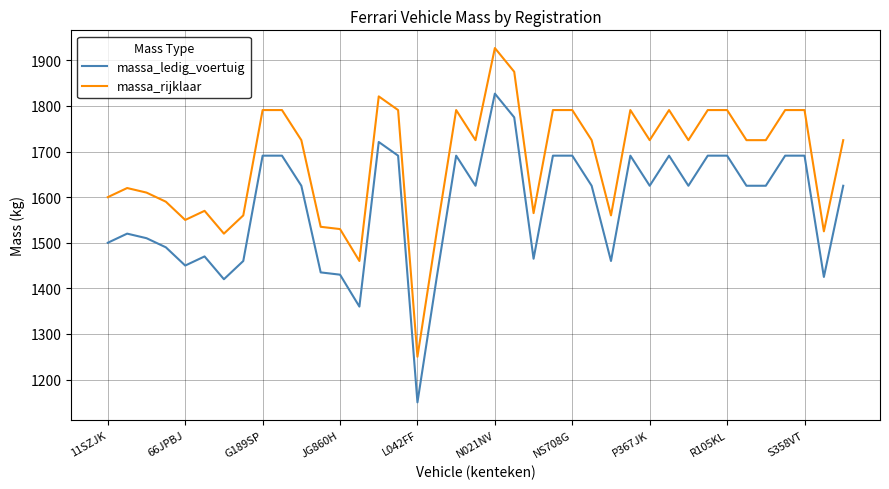

List the series in order of their overall mean, highest first.

massa_rijklaar, massa_ledig_voertuig